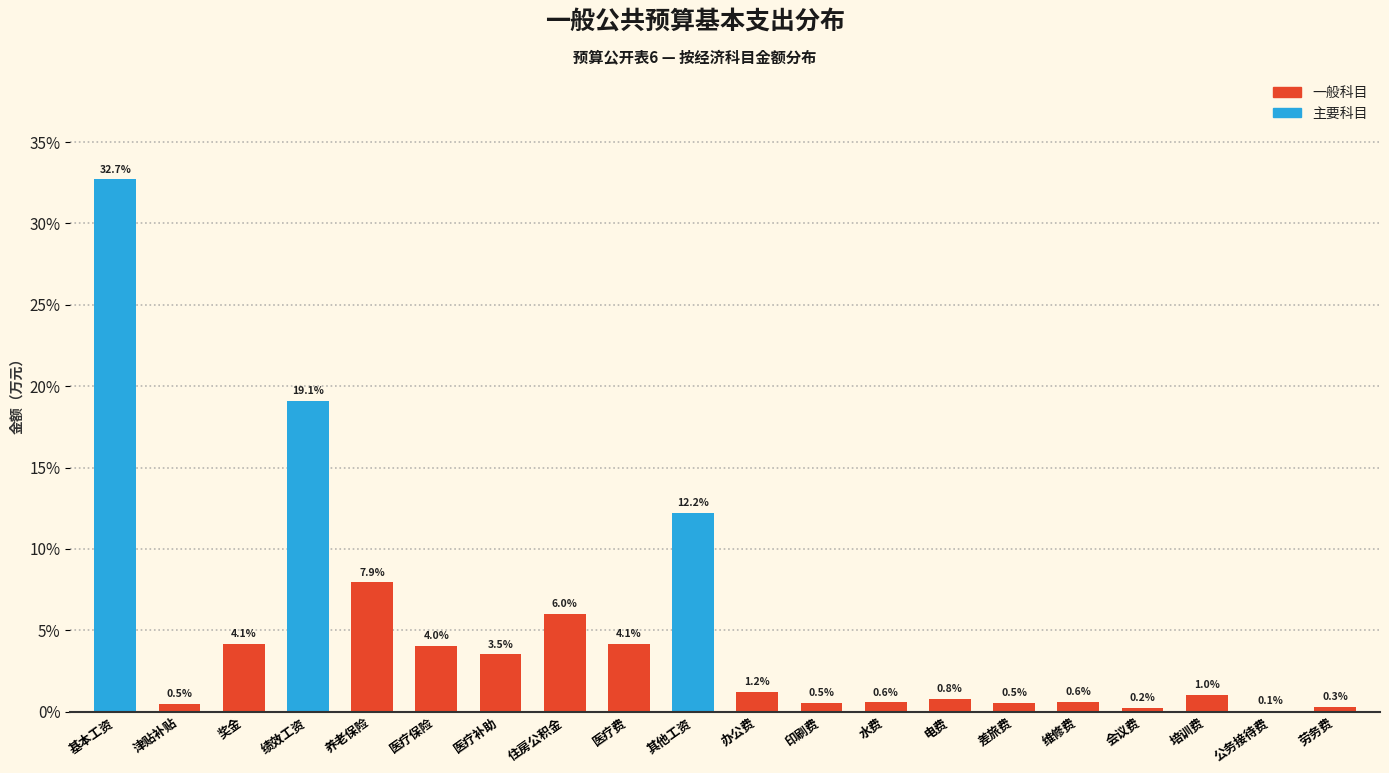

Reading right to left, what are all the values shown in this chart?

劳务费=0.3	公务接待费=0.1	培训费=1.0	会议费=0.2	维修费=0.6	差旅费=0.5	电费=0.8	水费=0.6	印刷费=0.5	办公费=1.2	其他工资=12.2	医疗费=4.1	住房公积金=6.0	医疗补助=3.5	医疗保险=4.0	养老保险=7.9	绩效工资=19.1	奖金=4.1	津贴补贴=0.5	基本工资=32.7